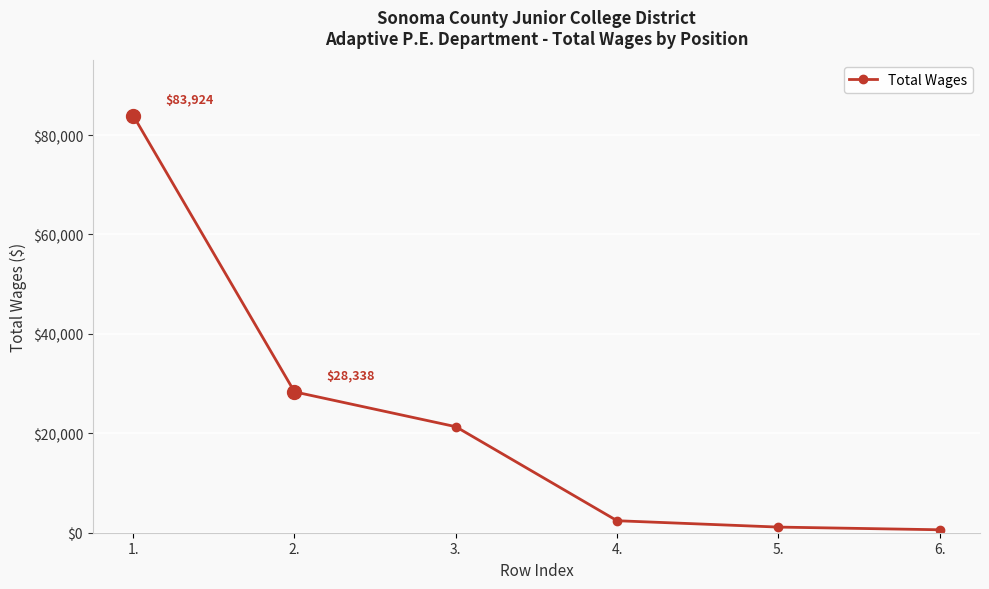

How many values are below 21329?

3